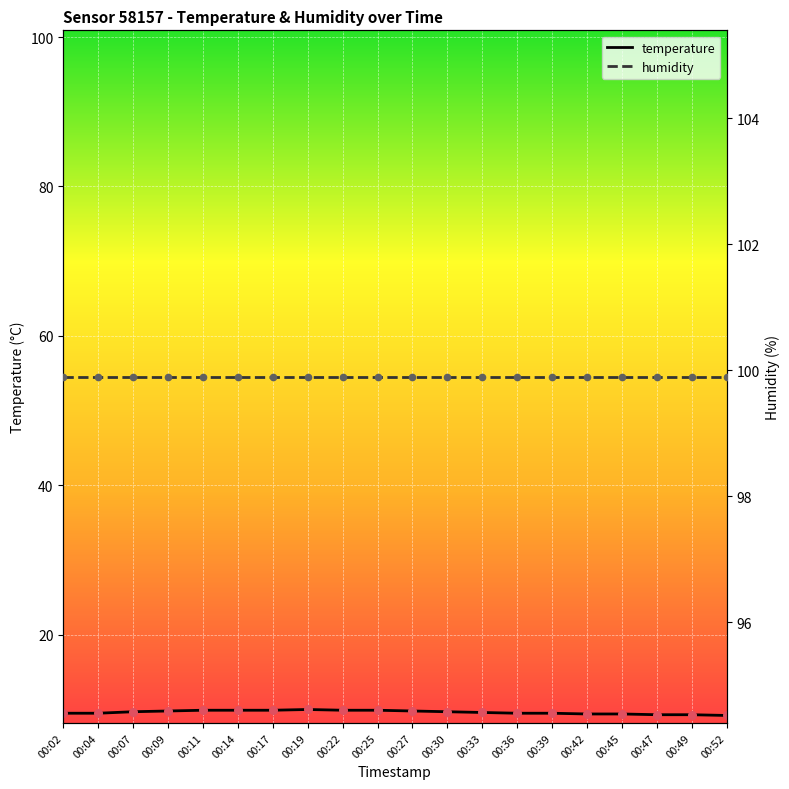

Which series reaches the minimum Y coordinate?

temperature